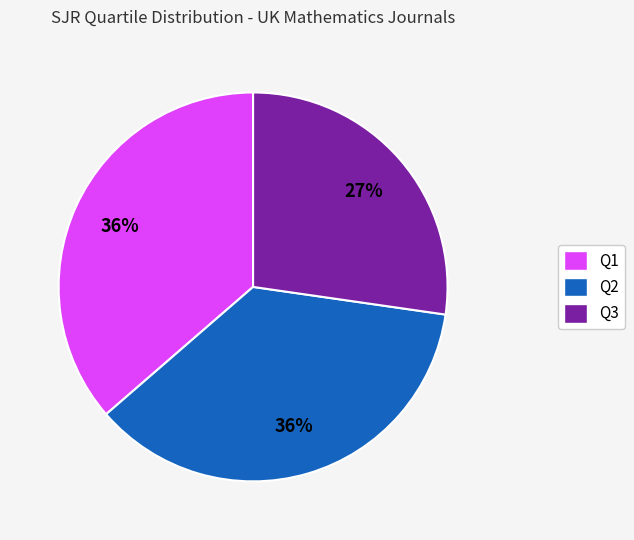

What percentage is the Q2 slice, to the nearest percent?

36%